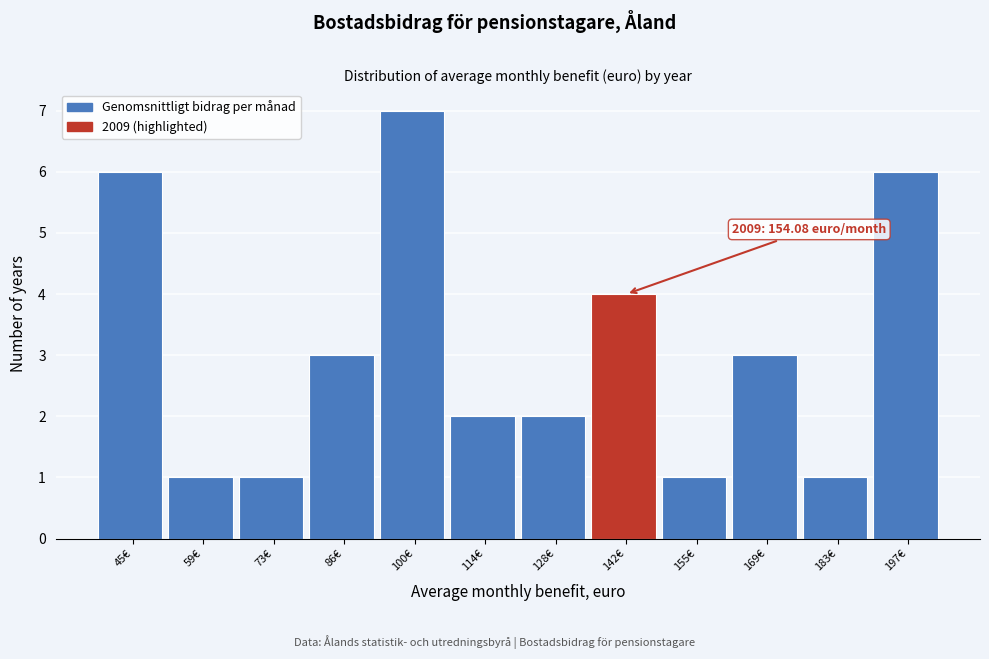

Reading left to right, list all the values displayed in this chart.

6	1	1	3	7	2	2	4	1	3	1	6